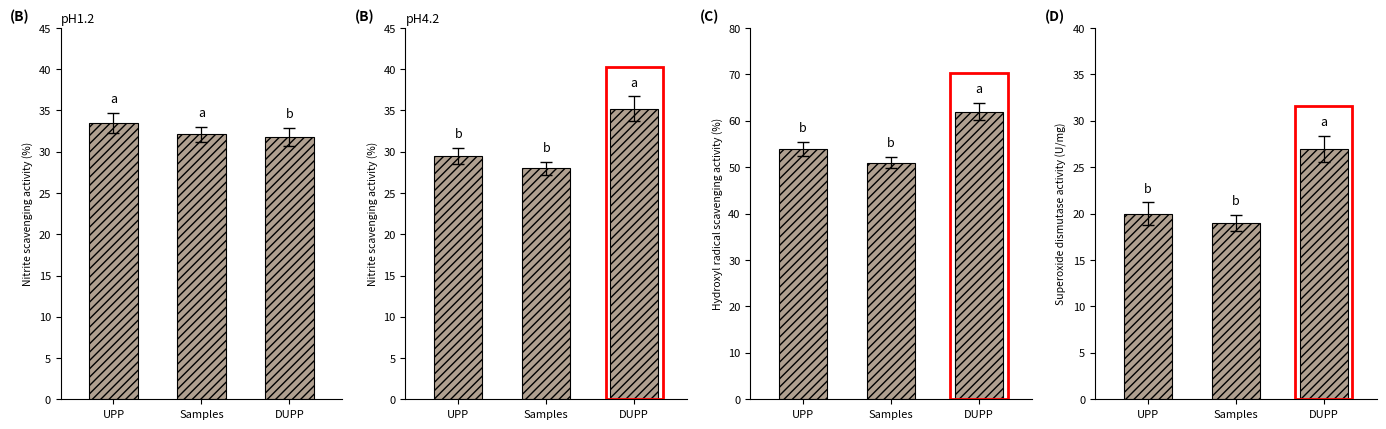

Which series changed the most between UPP and Samples?

C